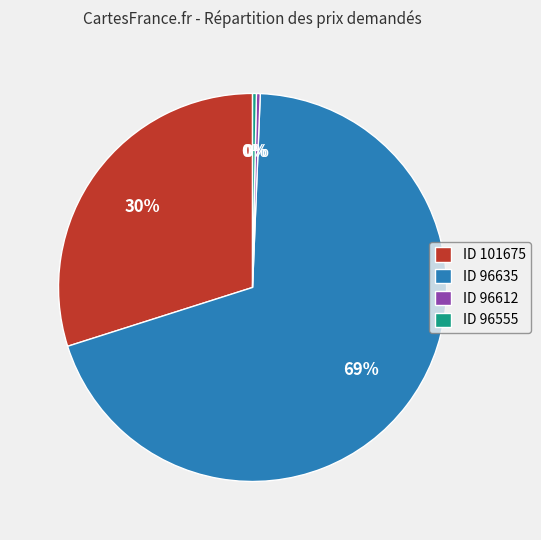

The ID 96555 slice represents 15% of the pie. True or false?

False